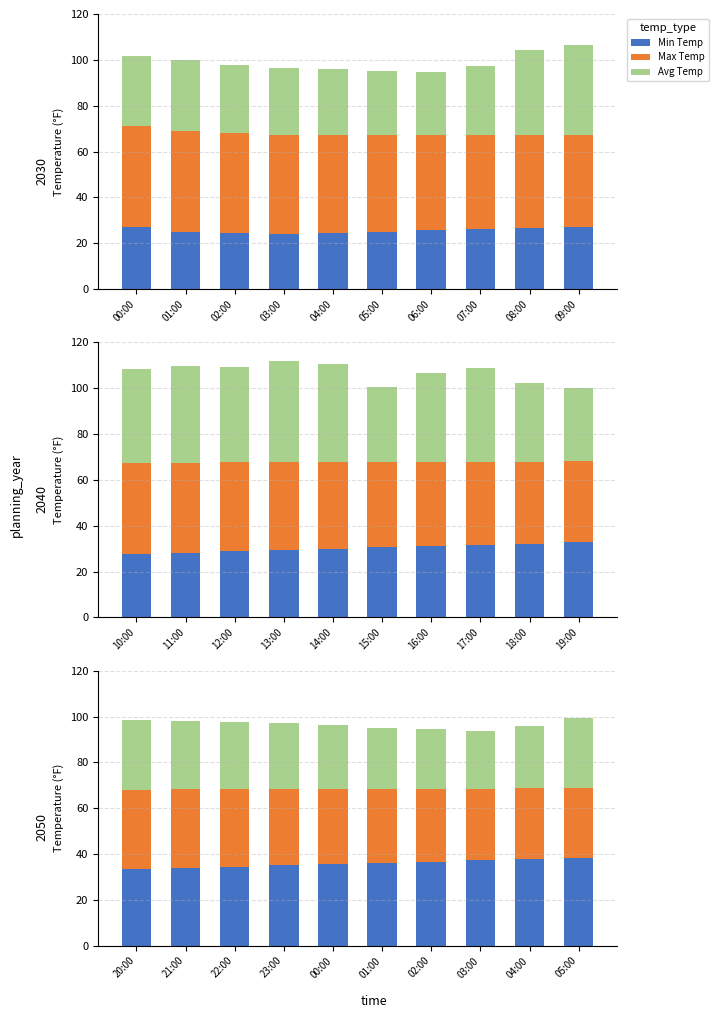

What is the spread (max minus min) of values at 23:00?

6.1